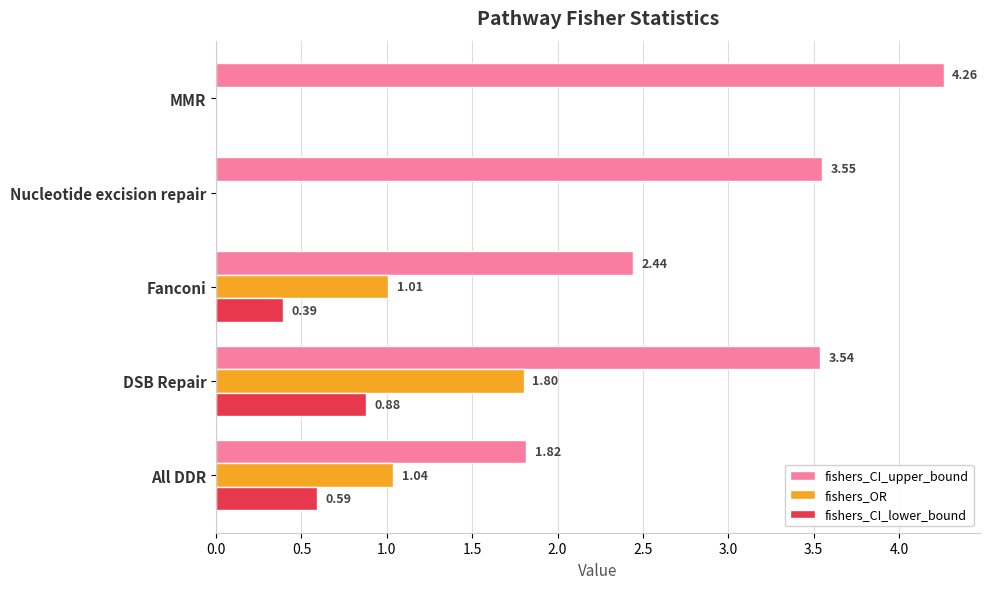

At which category does the chart reach its peak across all series?

MMR